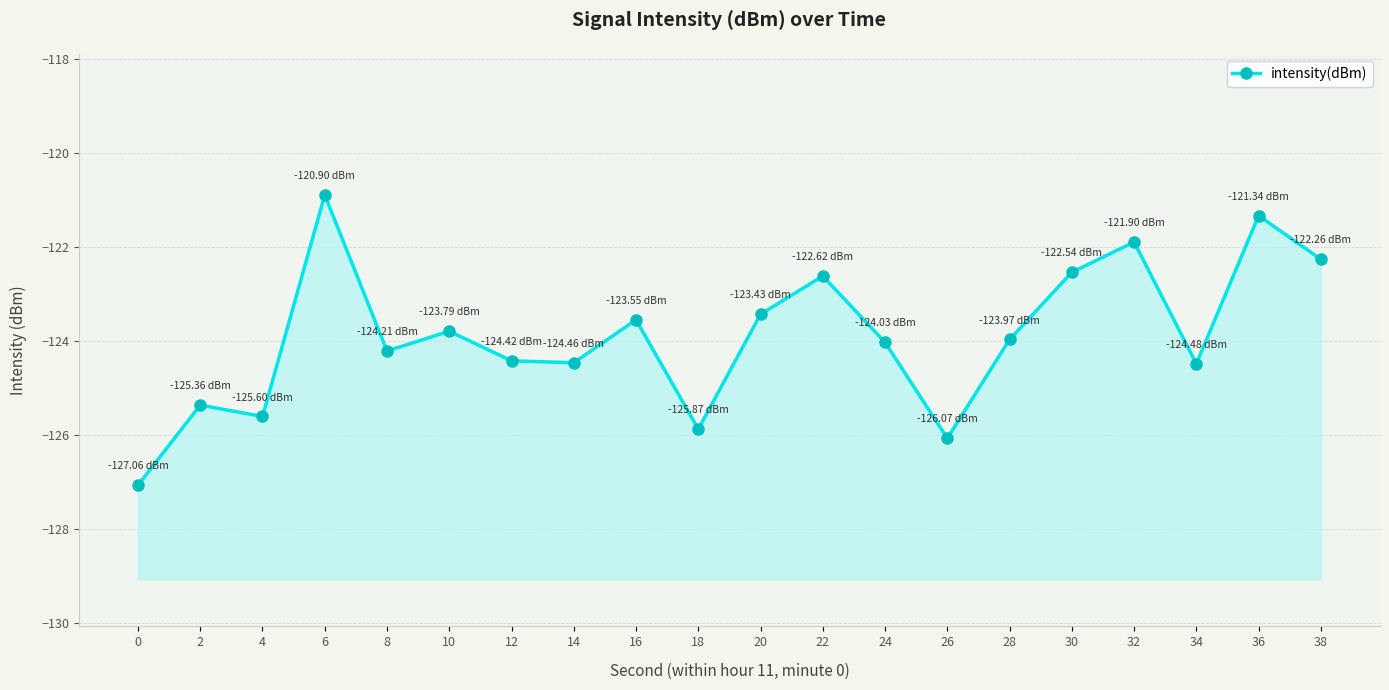

What is the difference between the values at 38 and 14?

2.2